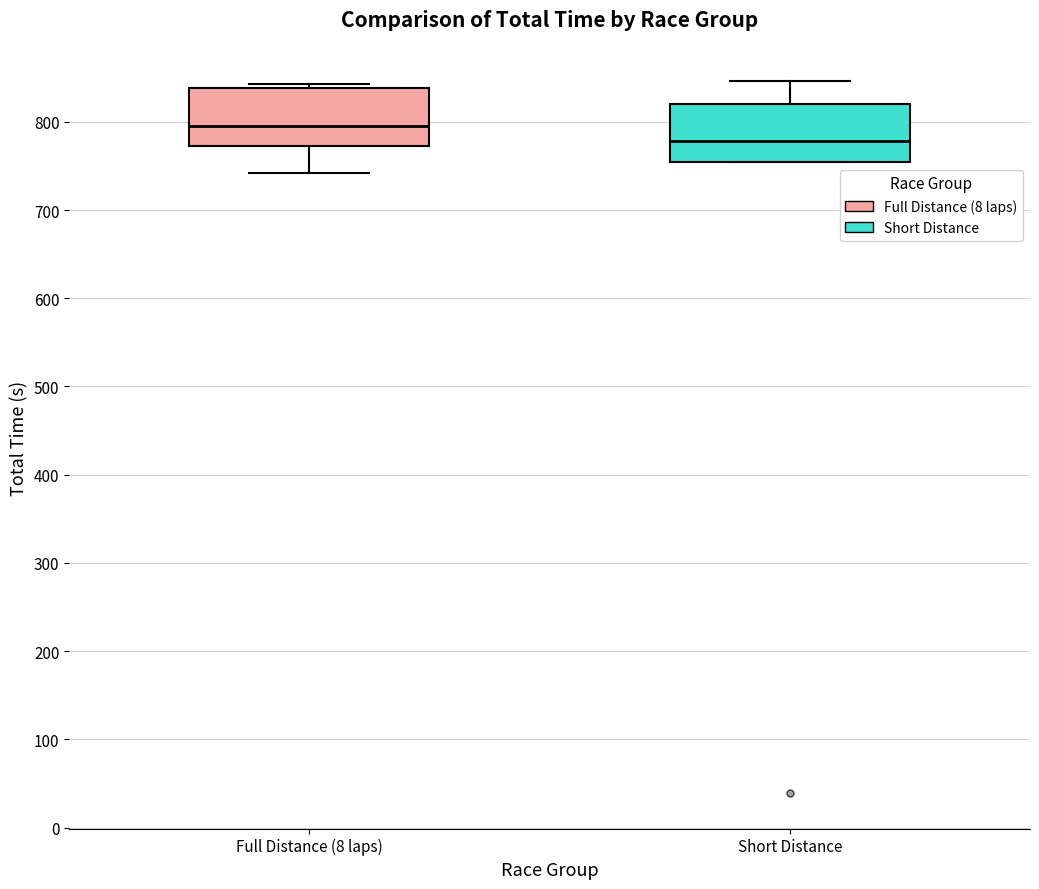

Which box's median line is the lowest?

Short Distance